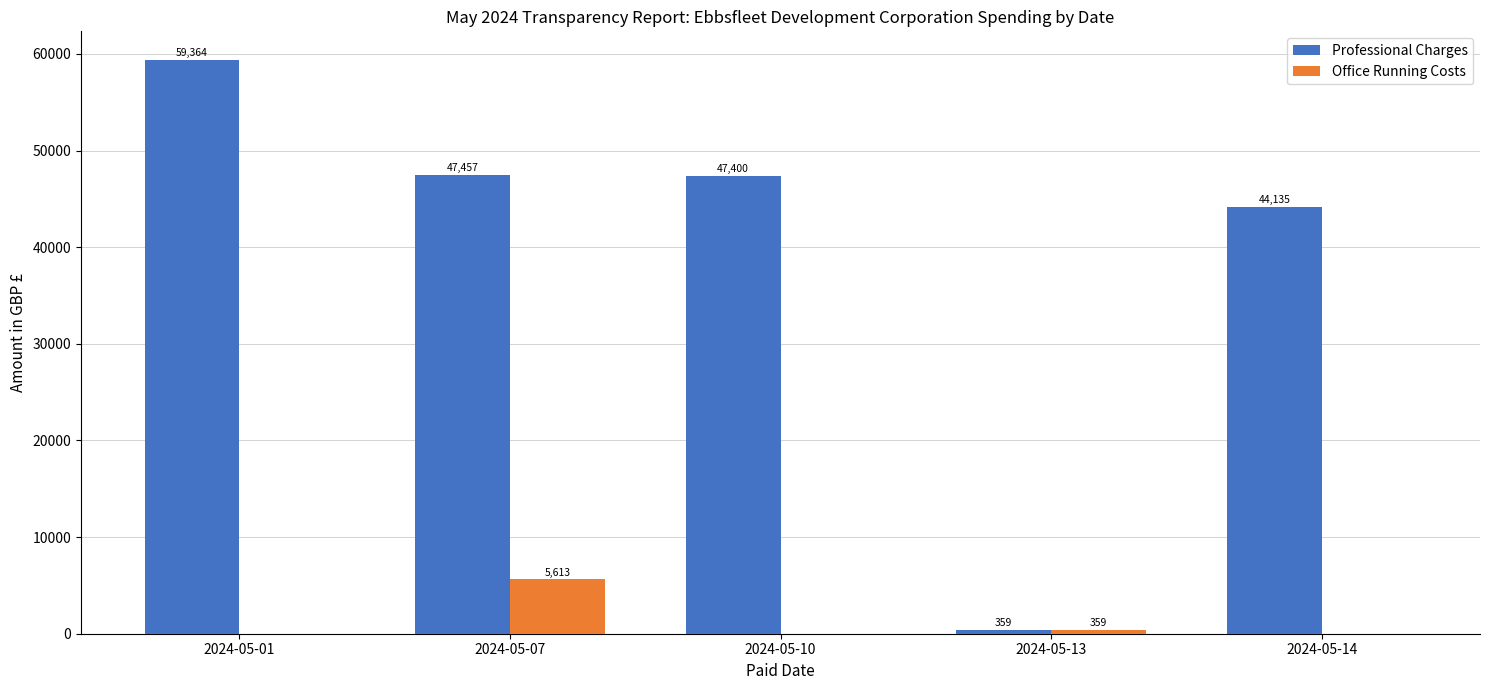

Which series has the largest total across all categories?

Professional Charges